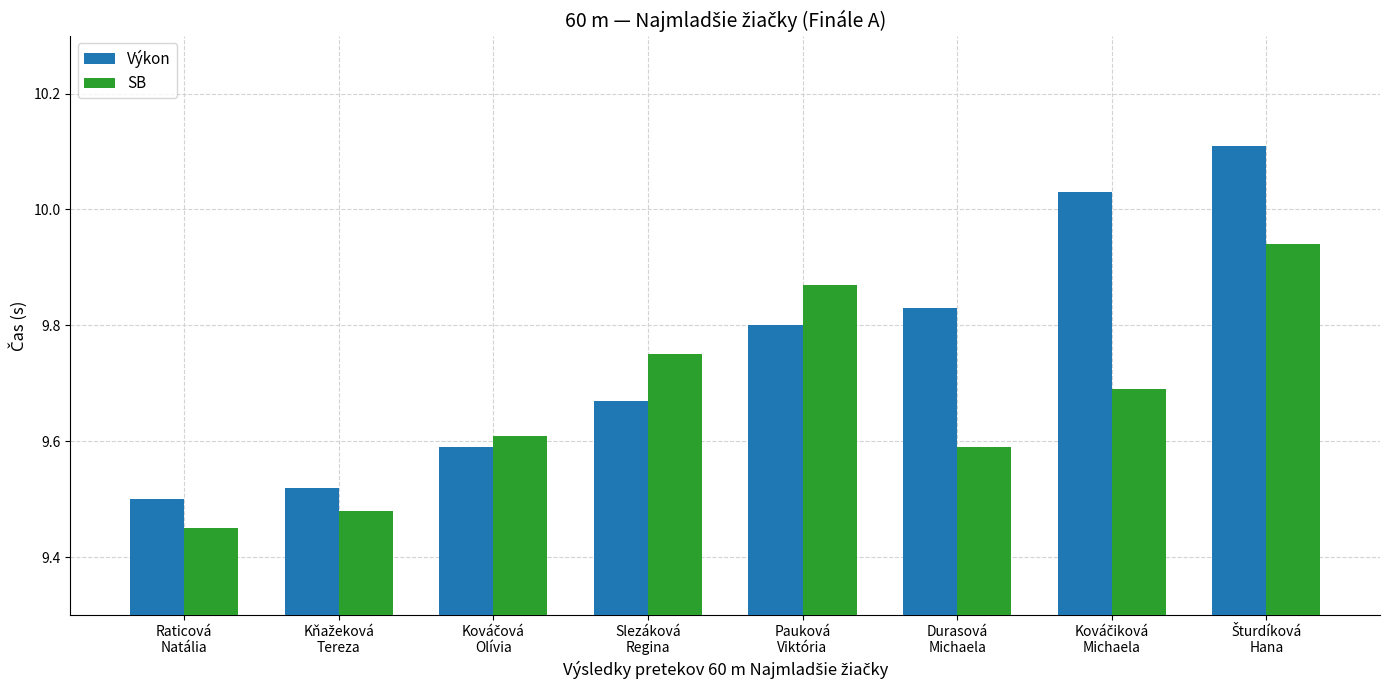

What are all the series names shown in the legend?

Výkon, SB